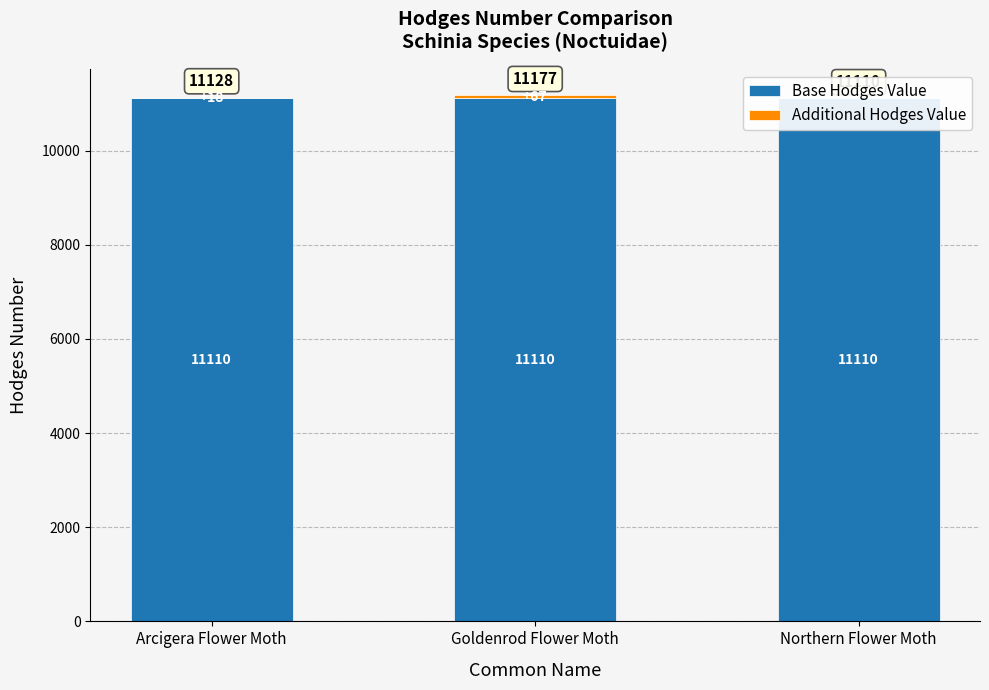

What is the maximum value shown in the chart?

11110